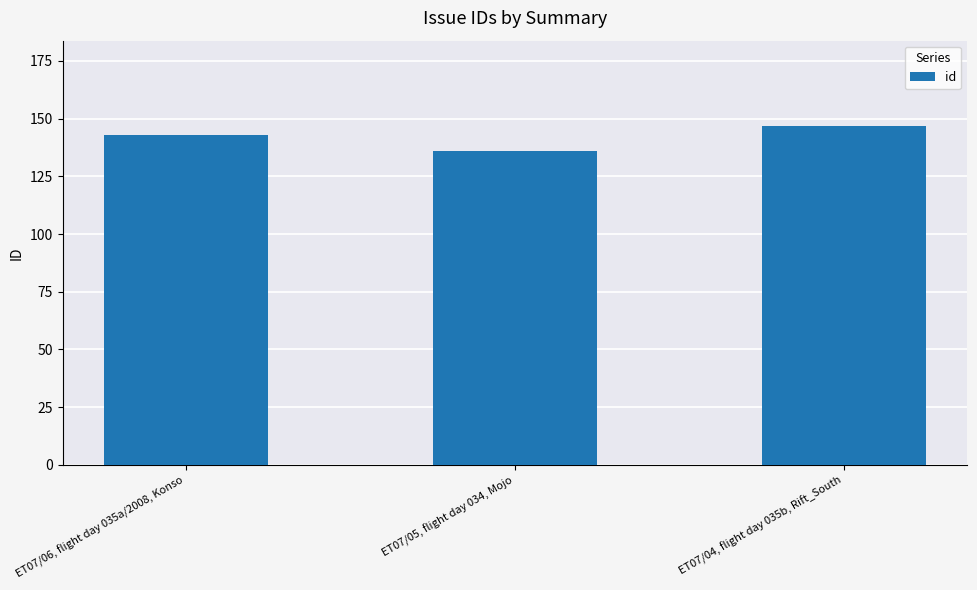

Rank the categories by value from highest to lowest.

ET07/04, flight day 035b, Rift_South, ET07/06, flight day 035a/2008, Konso, ET07/05, flight day 034, Mojo